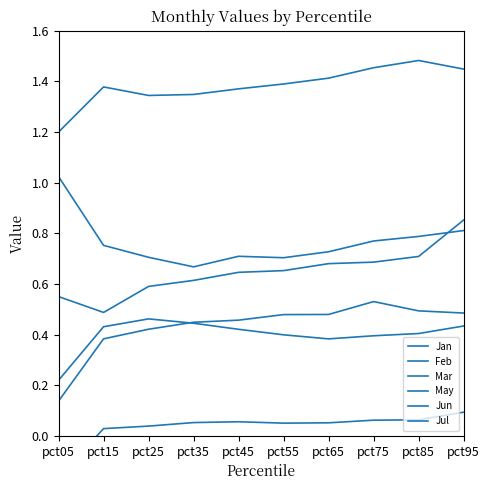

What is the spread (max minus min) of values at pct85?

1.4